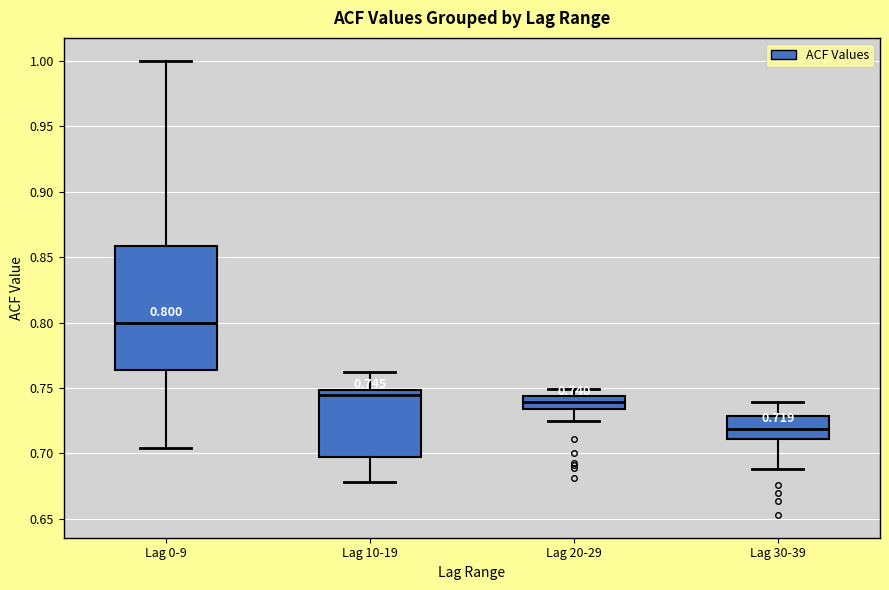

Which box's median line is the lowest?

Lag 30-39